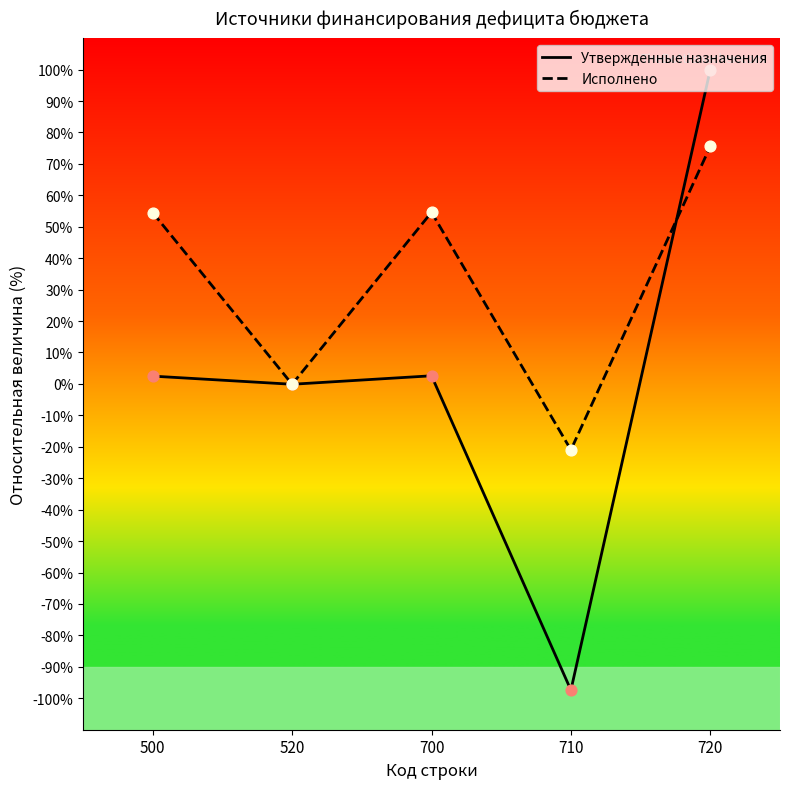

What are all the series names shown in the legend?

Утвержденные назначения, Исполнено